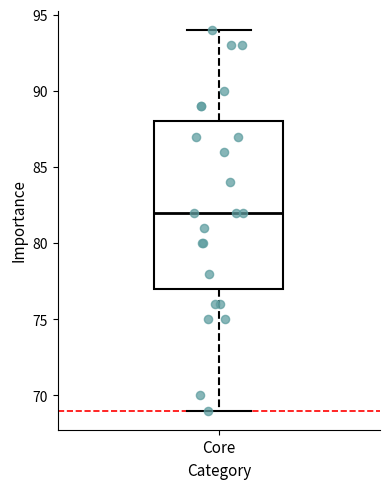

Where does the lower whisker of the box for Core end on the y-axis? The values are not printed on the chart, so give them approximately, as read against the axis.

69